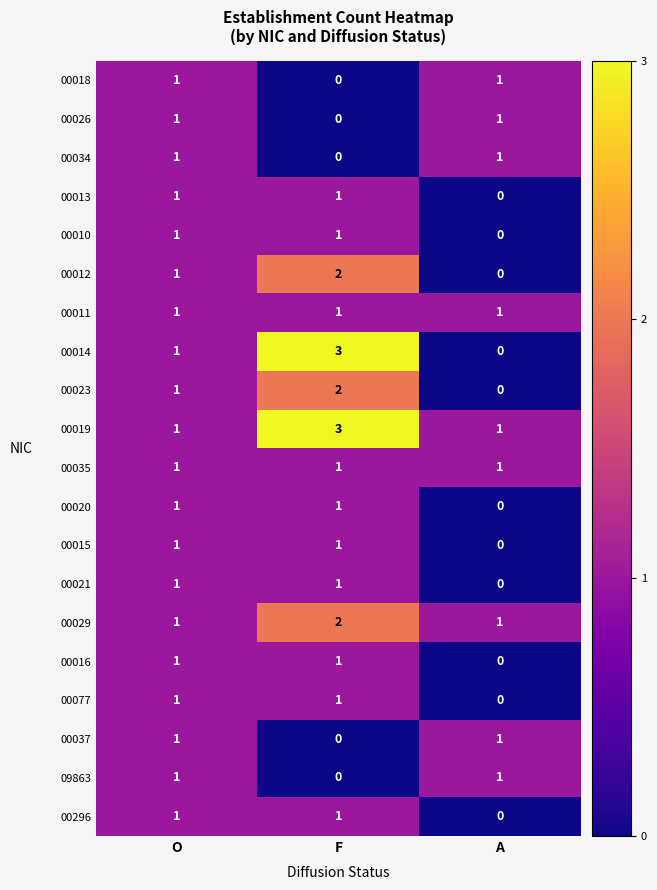

What is the sum of all 00019 values?

5